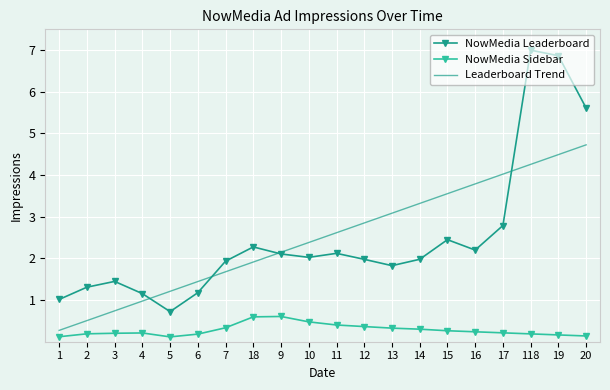

Between 17 and 118, which series saw the biggest shift?

NowMedia Leaderboard